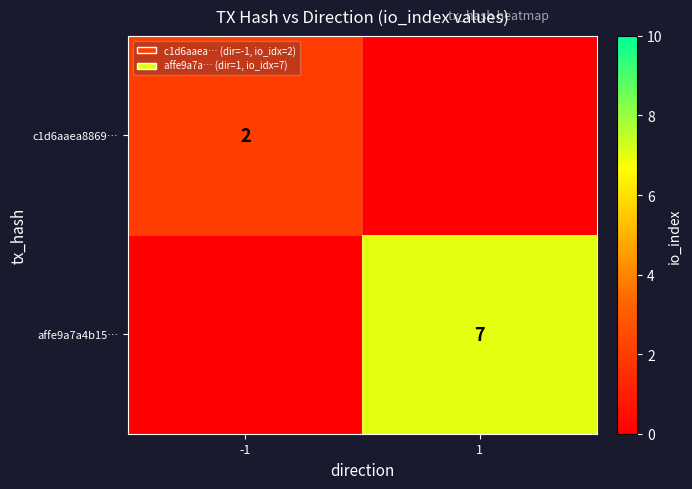

Is it true that affe9a7a4b15… equals 7 at 1?

True